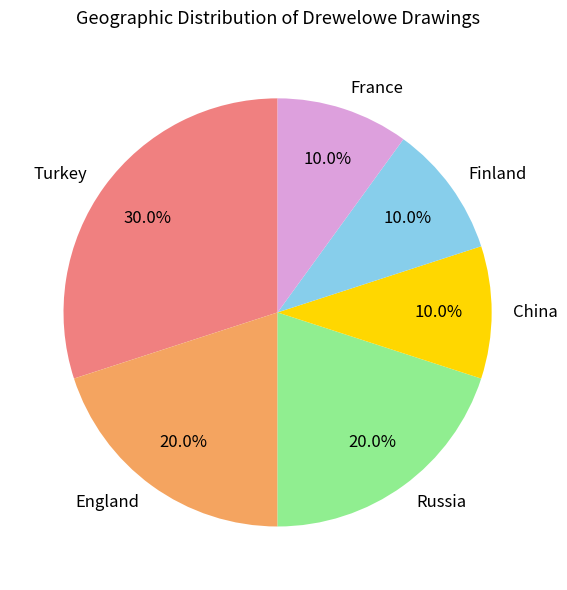

Which category has the biggest portion of the pie?

Turkey